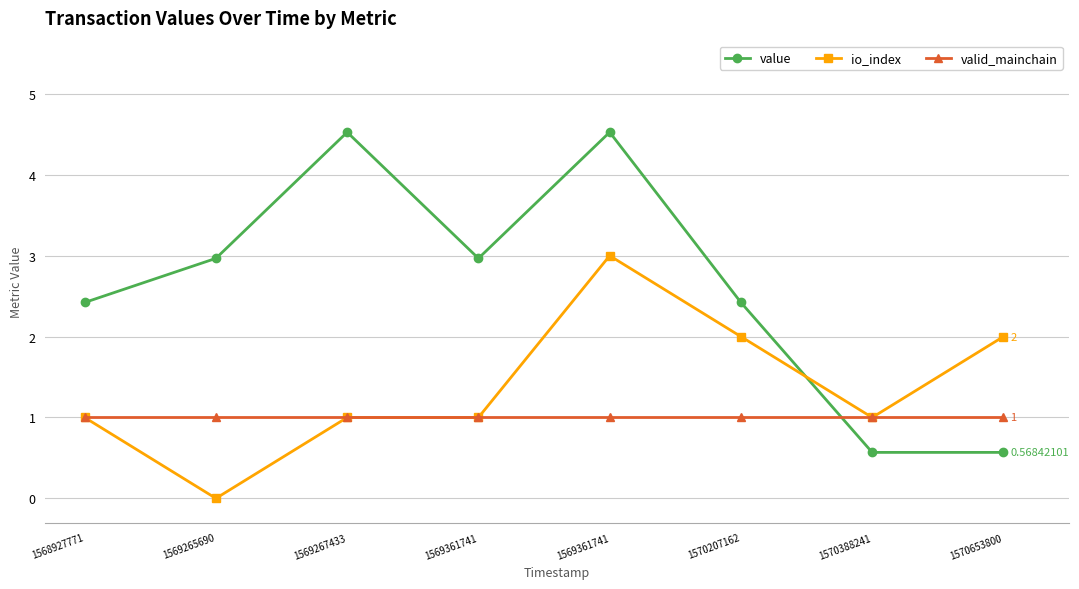

Which has a higher value, 1569267433 or 1570388241?

1569267433